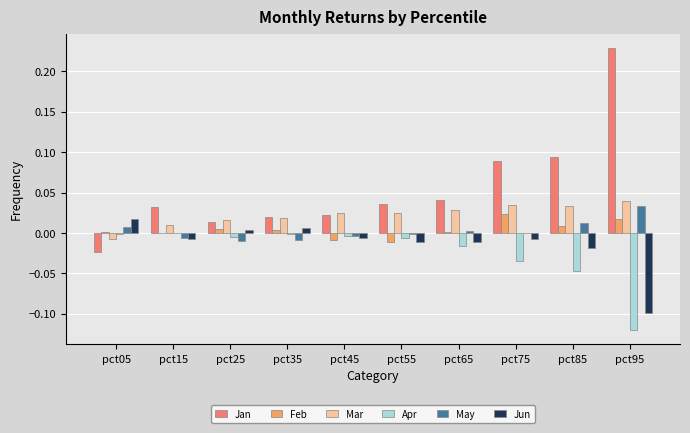

Is the value of Mar at pct85 greater than the value of Apr at pct15?

Yes